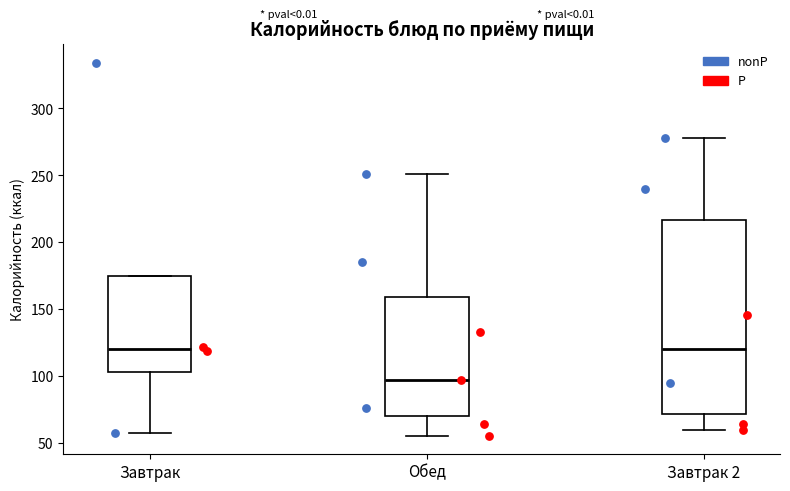

Comparing the boxes themselves (not the whiskers), which one is the tallest?

Завтрак 2